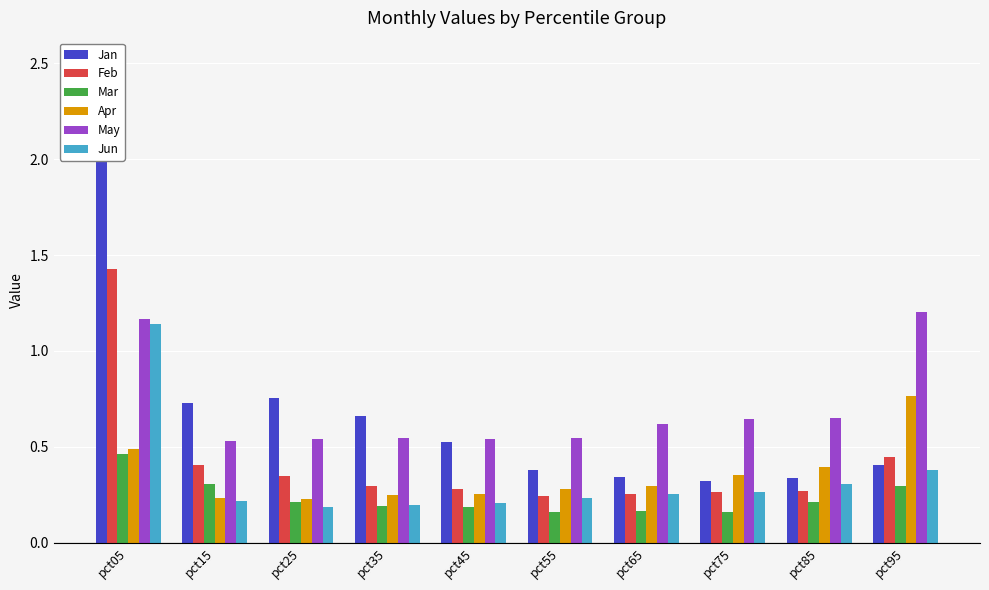

Is it true that May equals 0.5 at pct35?

True